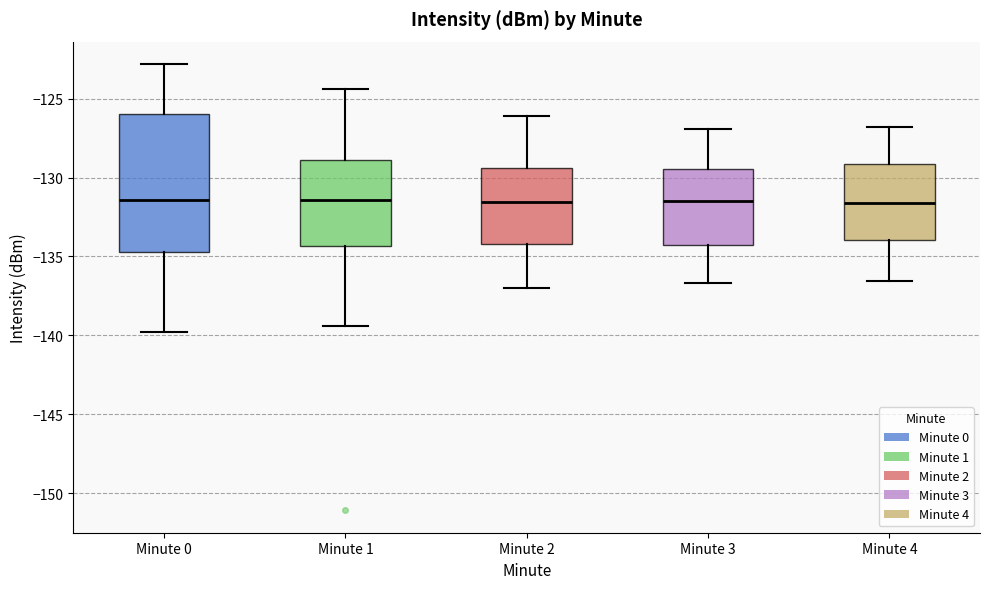

Which box is the tallest, from its lower edge to its upper edge?

Minute 0